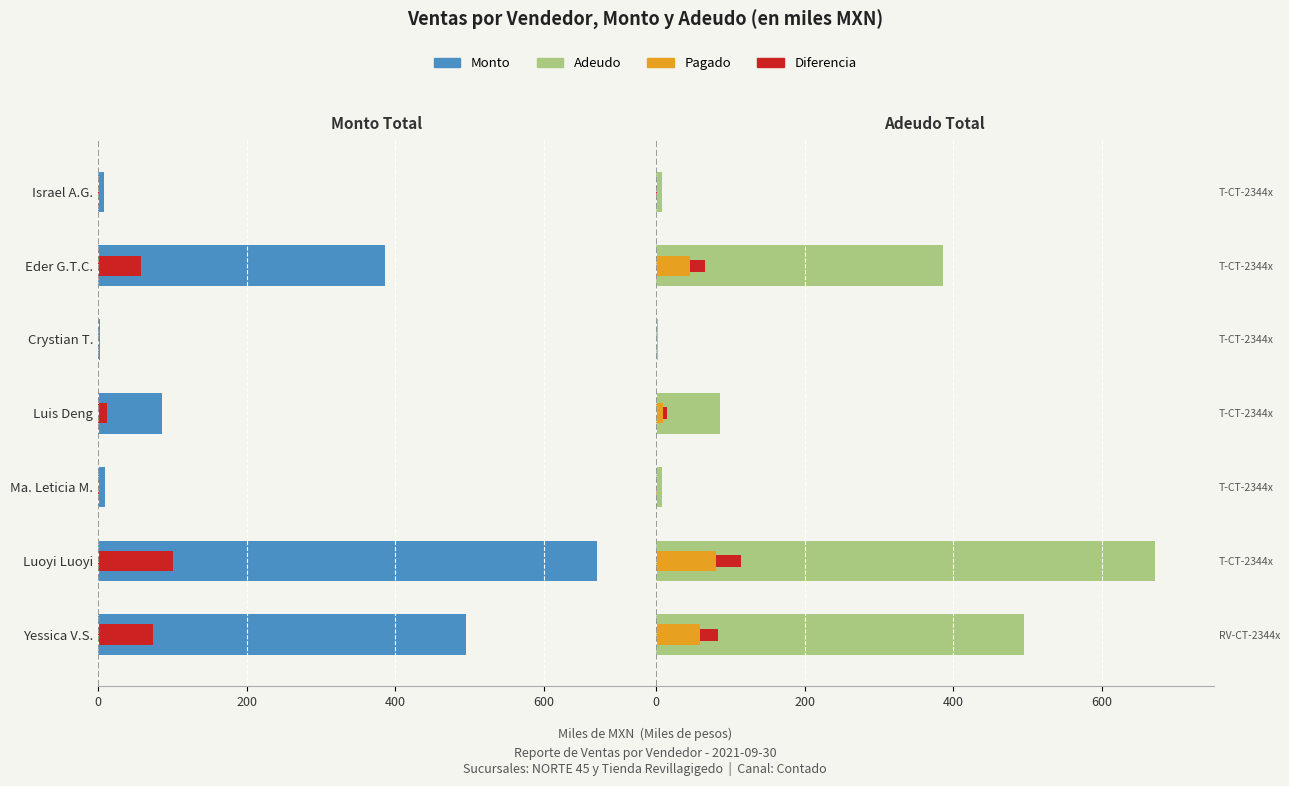

How many data points in Adeudo are above 86?

3